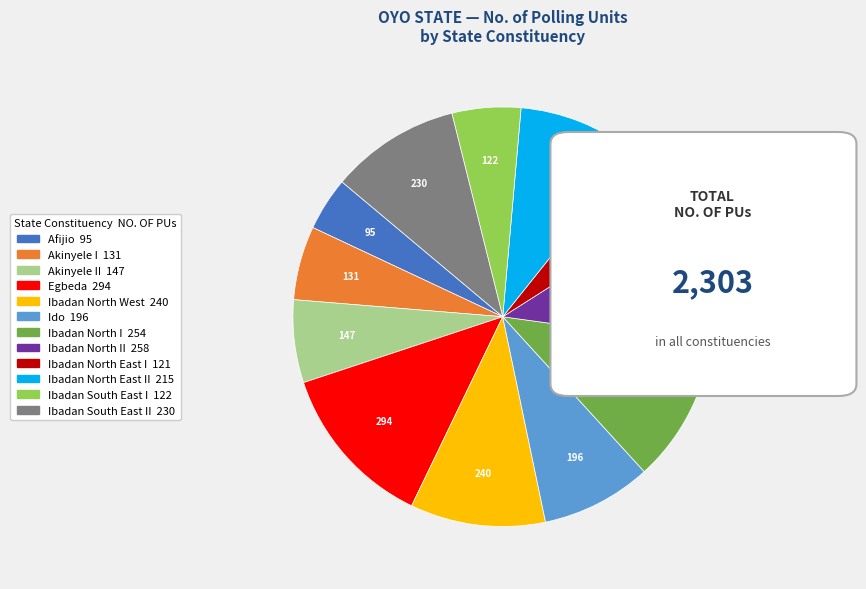

Is there a majority slice in this chart?

No